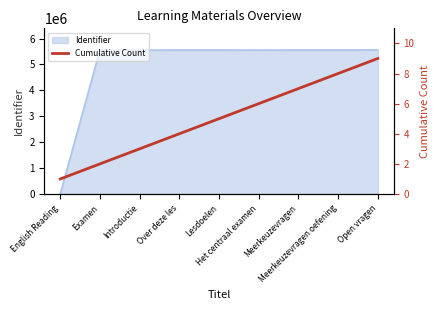

Reading left to right, transcribe all the data shown in this chart.

English Reading=1	Examen=2	Introductie=3	Over deze les=4	Lesdoelen=5	Het centraal examen=6	Meerkeuzevragen=7	Meerkeuzevragen oefening=8	Open vragen=9